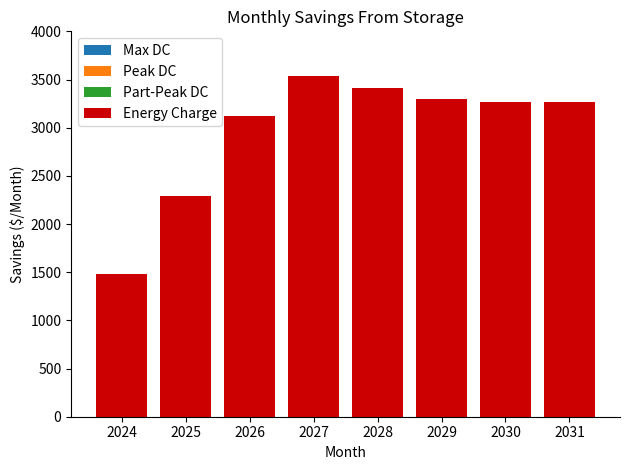

What value does the data have at 2024?

1480.2